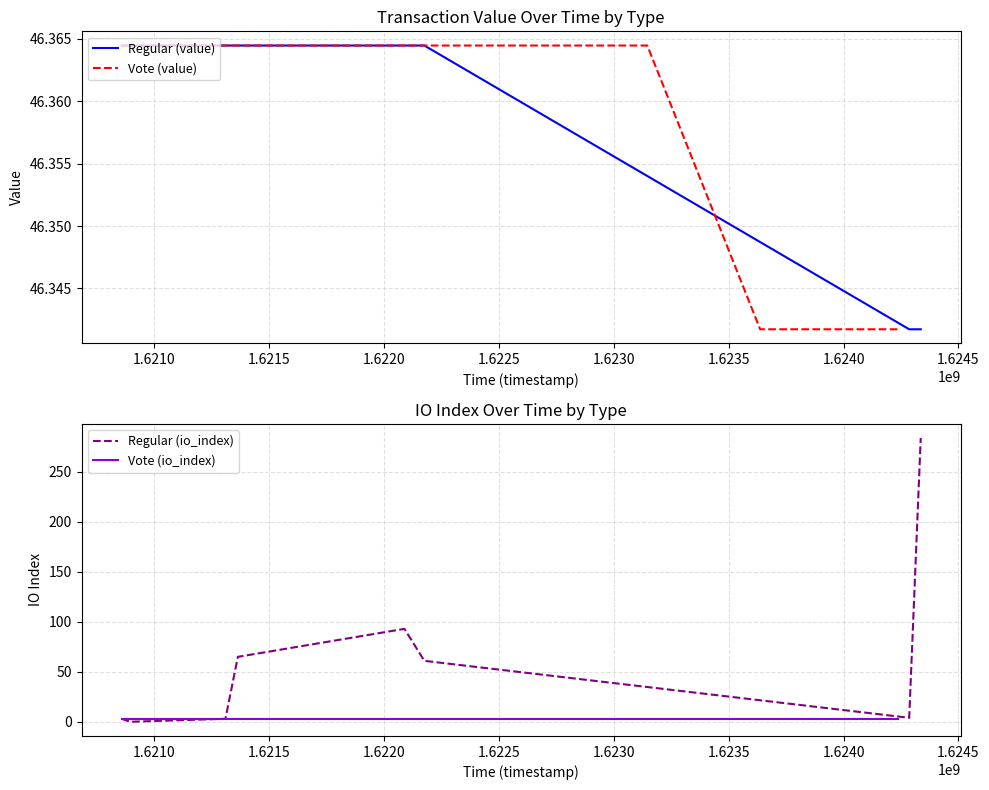

What are all the series names shown in the legend?

Regular (value), Vote (value), Regular (io_index), Vote (io_index)